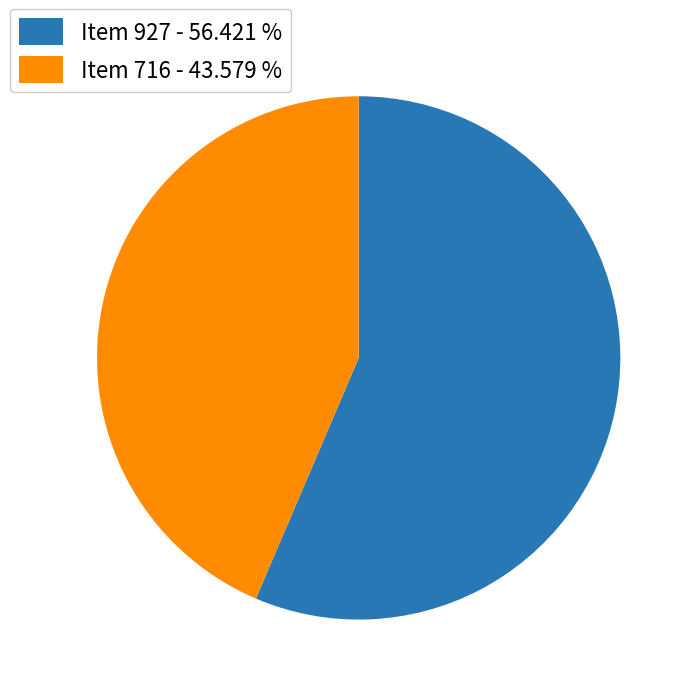

Between Item 716 - 43.579 % and Item 927 - 56.421 %, which is larger?

Item 927 - 56.421 %